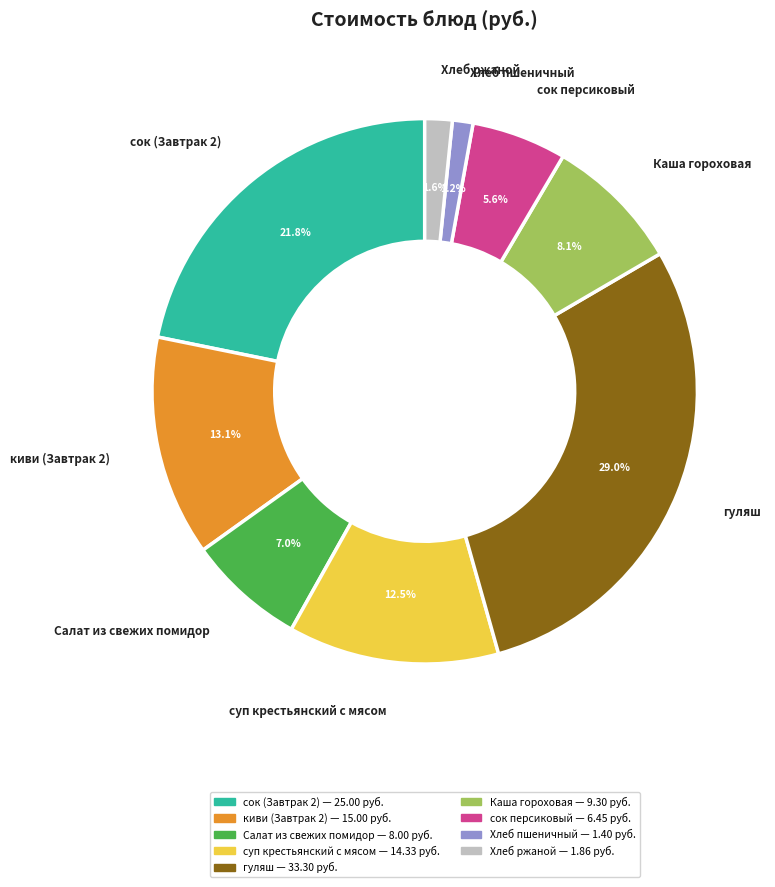

The киви (Завтрак 2) slice represents 13% of the pie. True or false?

True